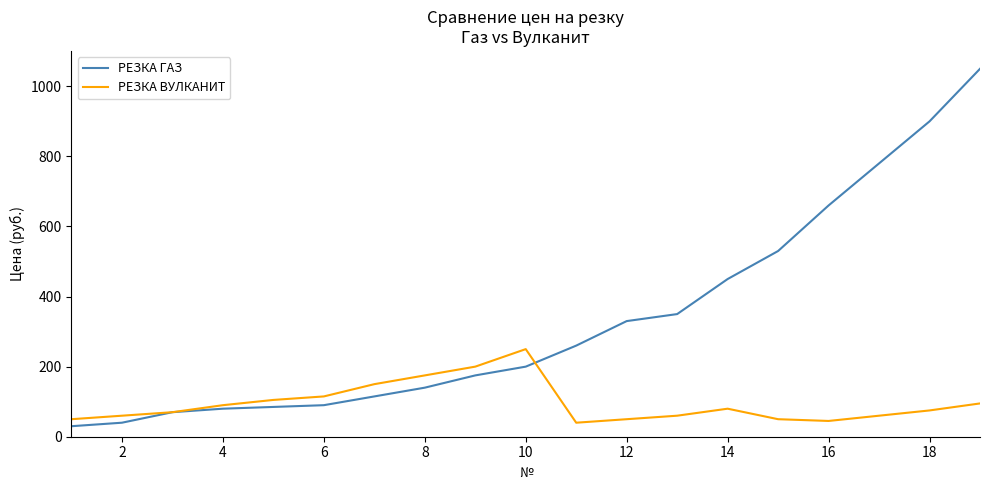

What is the greatest value displayed?

1050